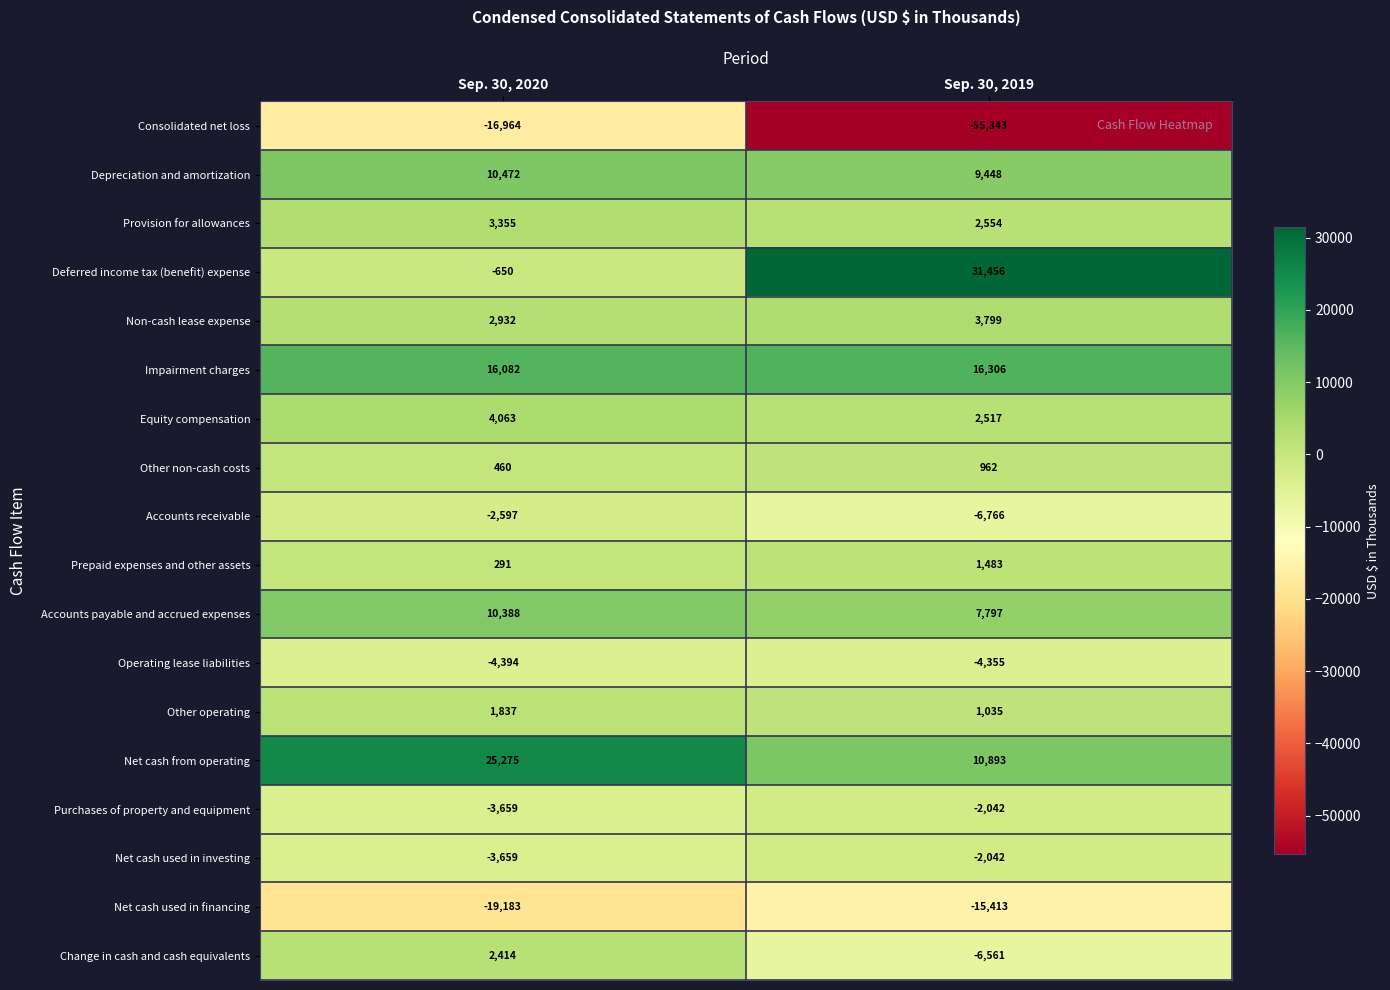

At how many categories does at least one series exceed 28687?

1